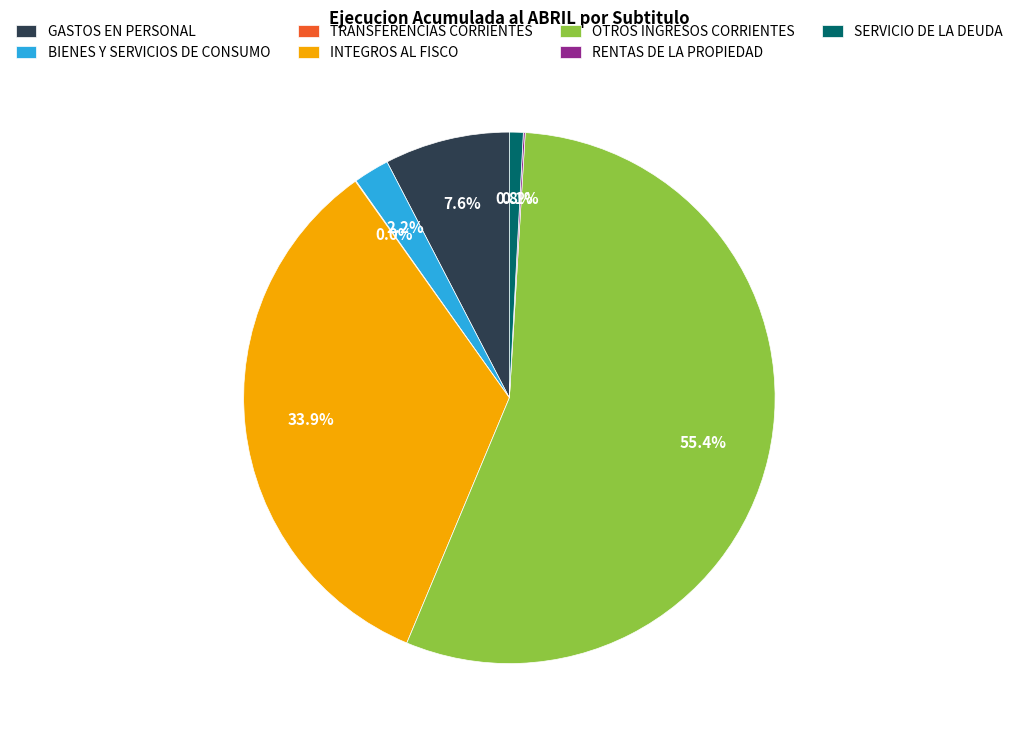

Is there any slice that represents more than half of the pie?

Yes